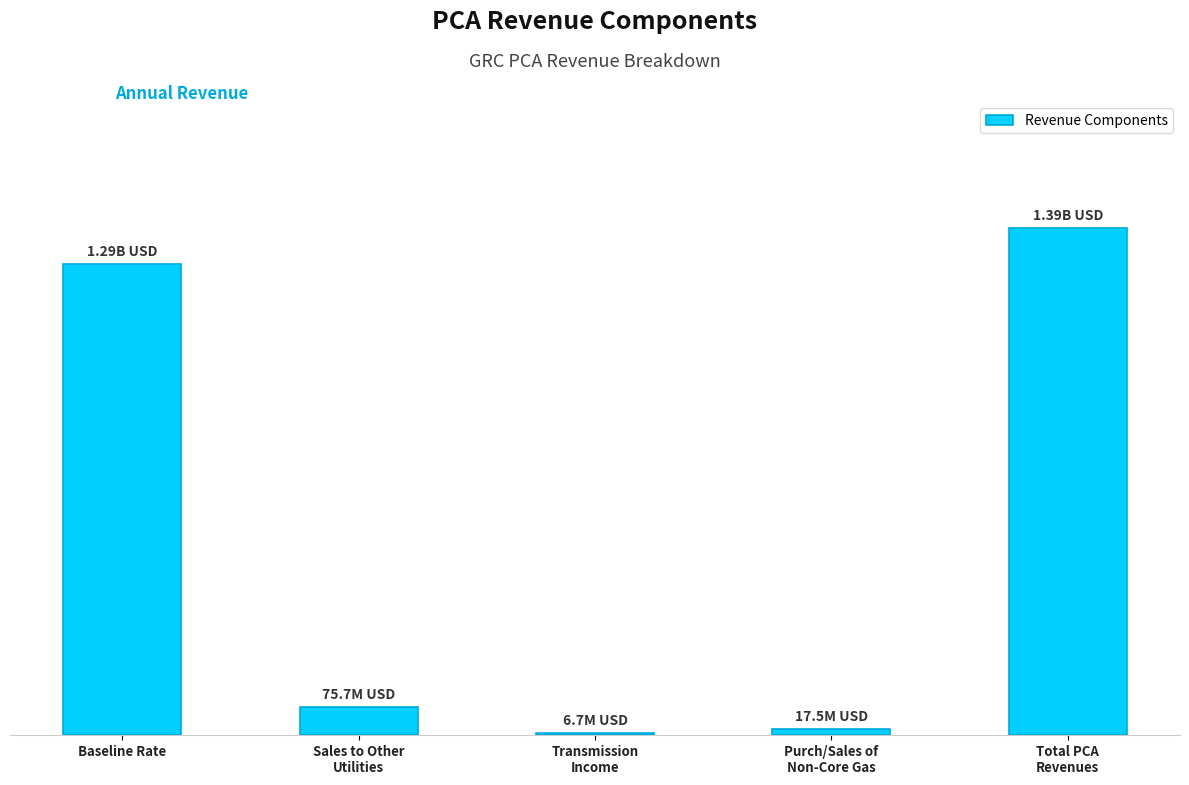

Between Sales to Other
Utilities and Purch/Sales of
Non-Core Gas, which is larger?

Sales to Other
Utilities